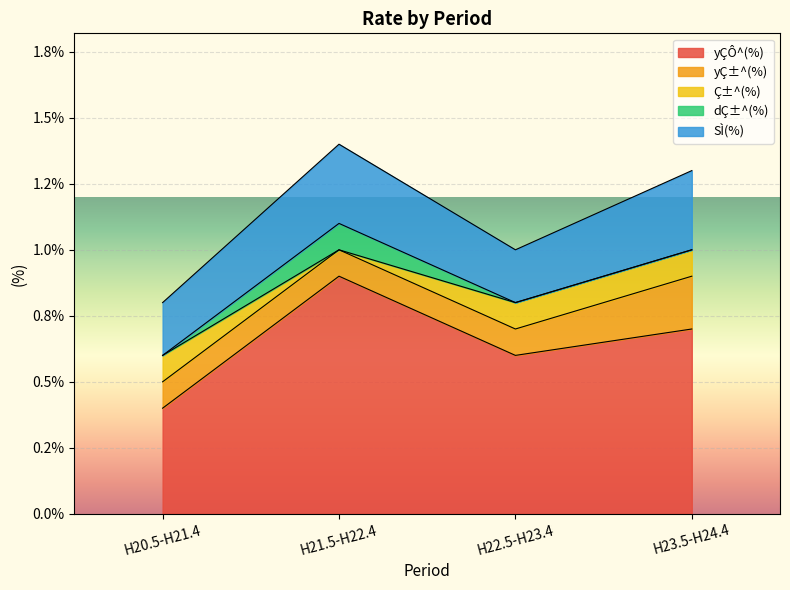

Is the value of yÇ±^(%) at H23.5-H24.4 greater than the value of dÇ±^(%) at H20.5-H21.4?

Yes